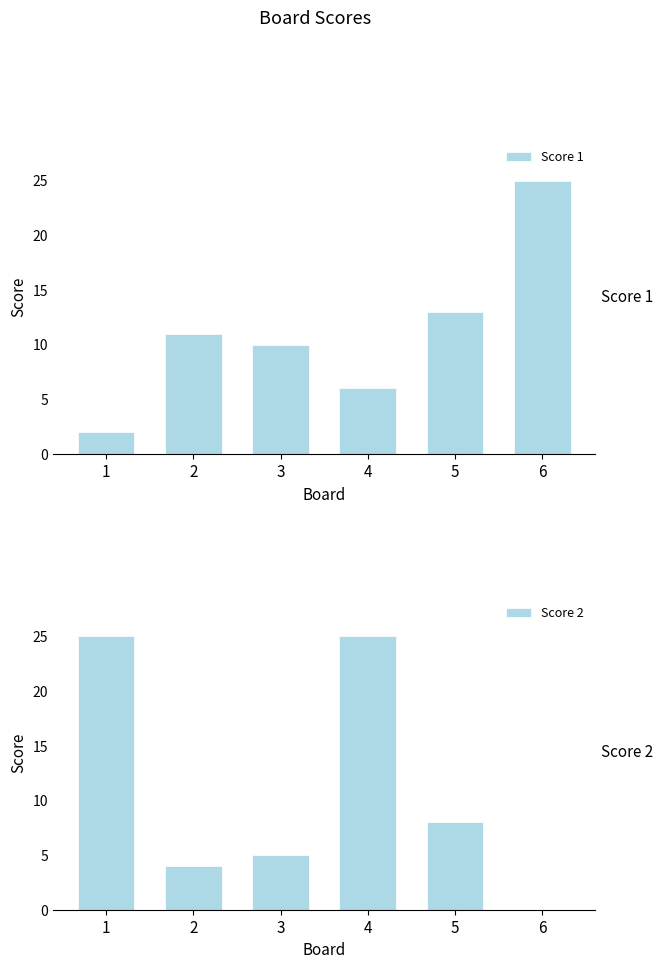

Reading right to left, list all the values displayed in this chart.

Score 1: 25	13	6	10	11	2
Score 2: 0	8	25	5	4	25